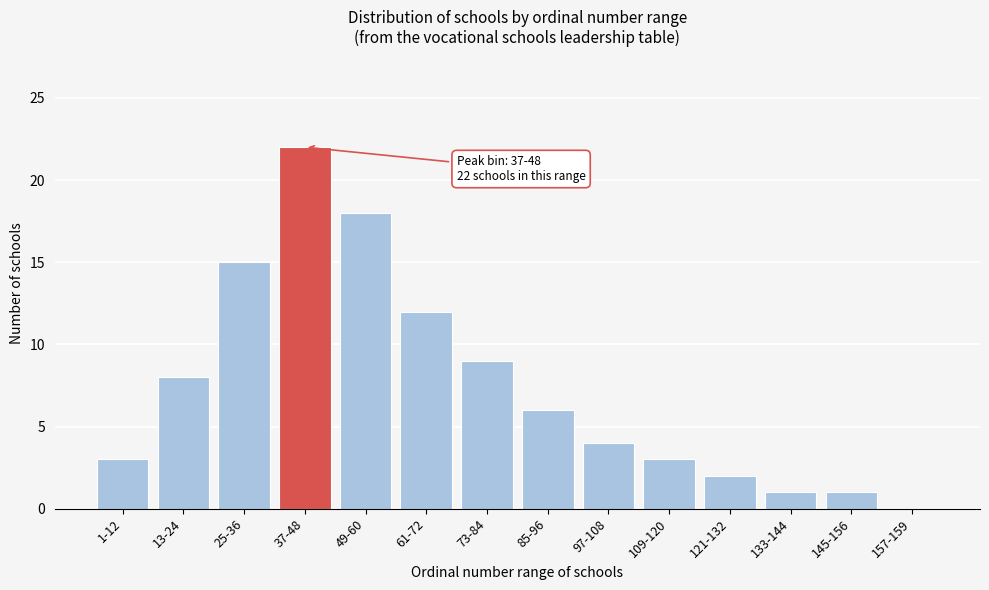

Reading left to right, what are all the values shown in this chart?

1-12=3	13-24=8	25-36=15	37-48=22	49-60=18	61-72=12	73-84=9	85-96=6	97-108=4	109-120=3	121-132=2	133-144=1	145-156=1	157-159=0